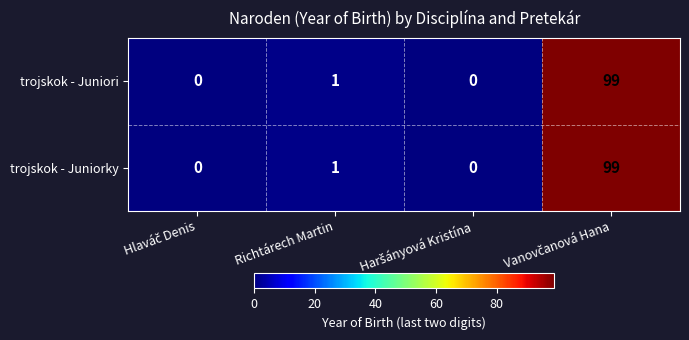

What is the sum of all trojskok - Juniori values?

100